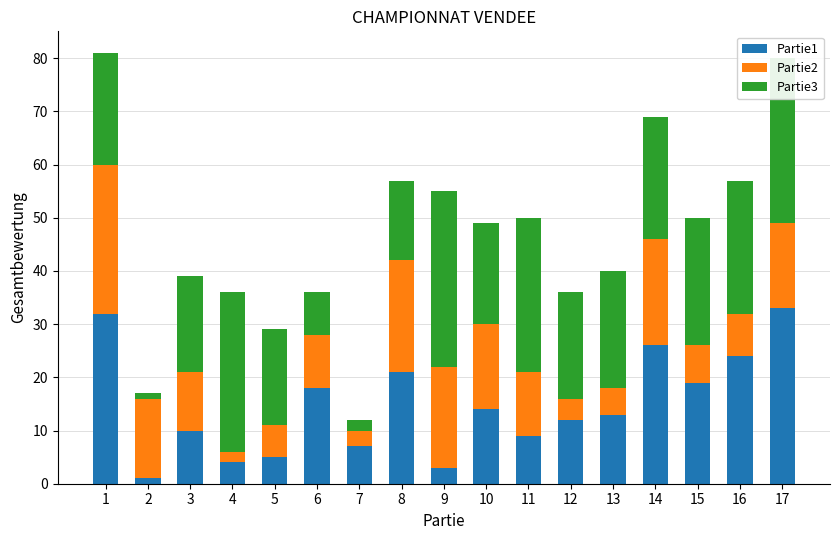

Does the chart contain stacked bars?

Yes